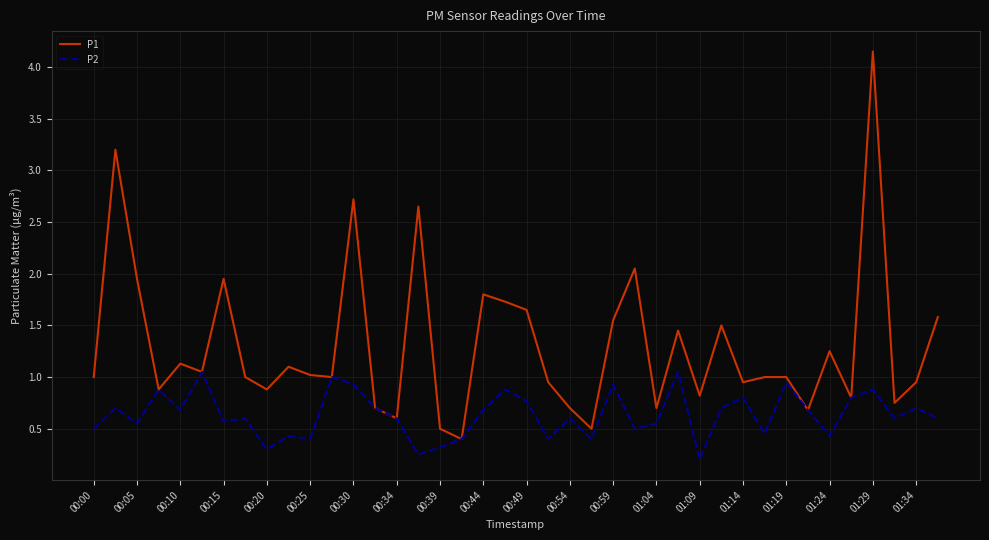

Which series has the largest range (max minus min)?

P1